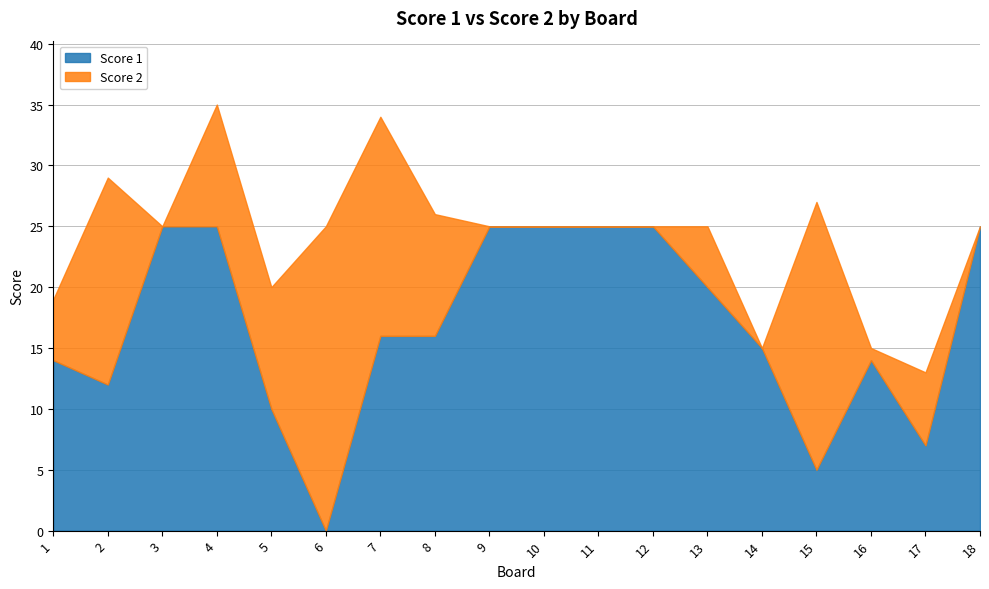

Between 13 and 9, which is larger?

9